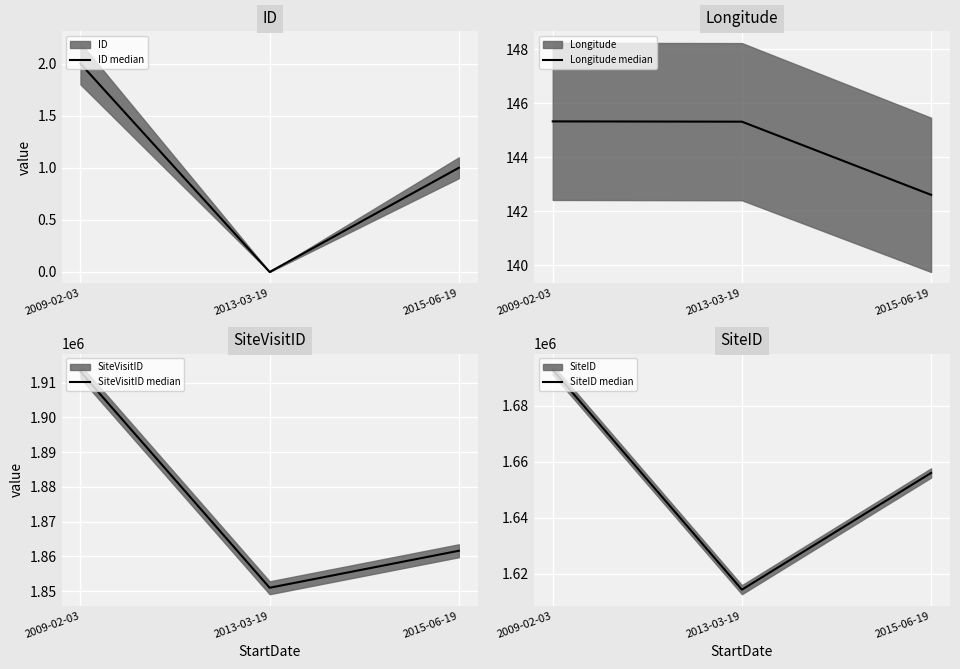

How many lines are shown in the chart?

4